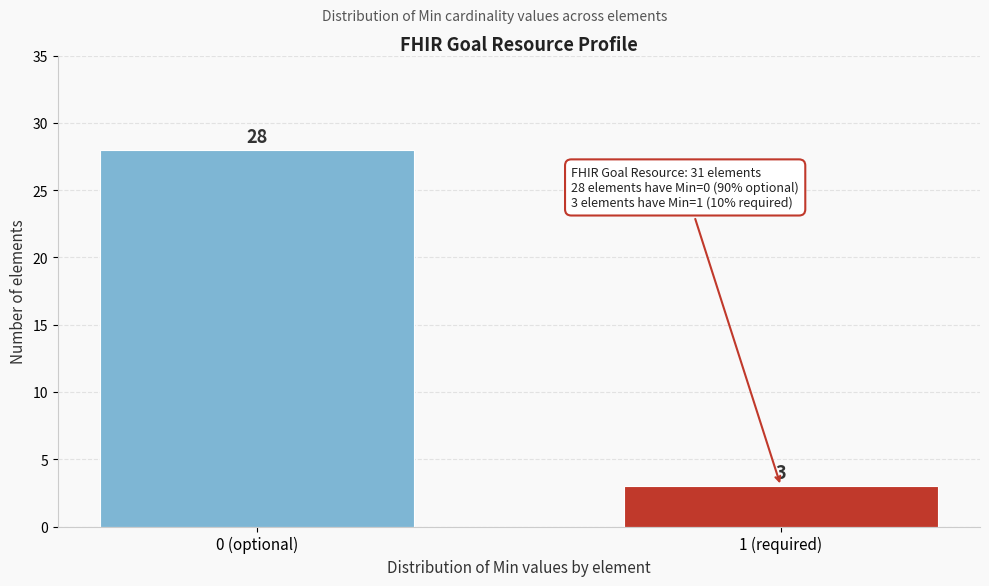

Reading left to right, extract all data points from this chart.

0 (optional)=28	1 (required)=3